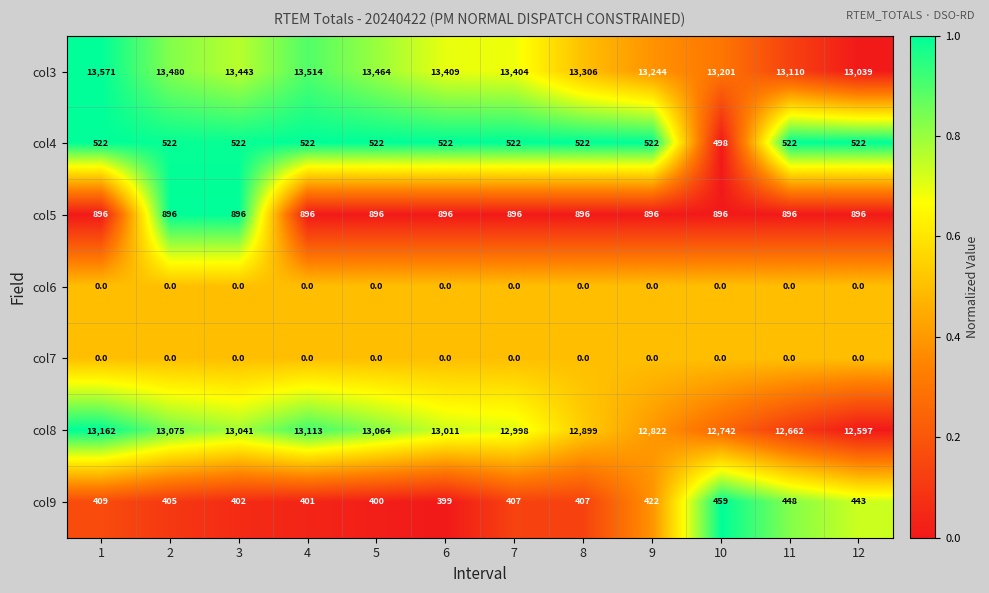

What is the minimum value for col3?

13039